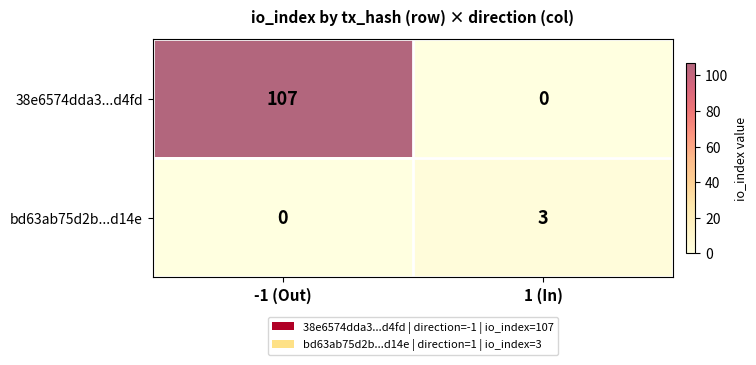

Which series has the largest range (max minus min)?

38e6574dda3...d4fd